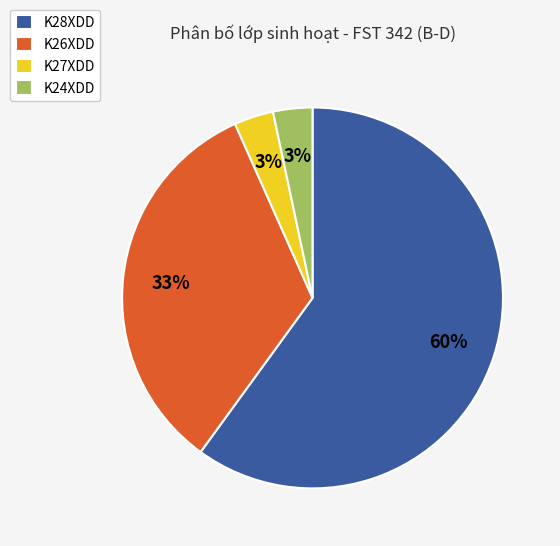

Does any single category account for the majority?

Yes